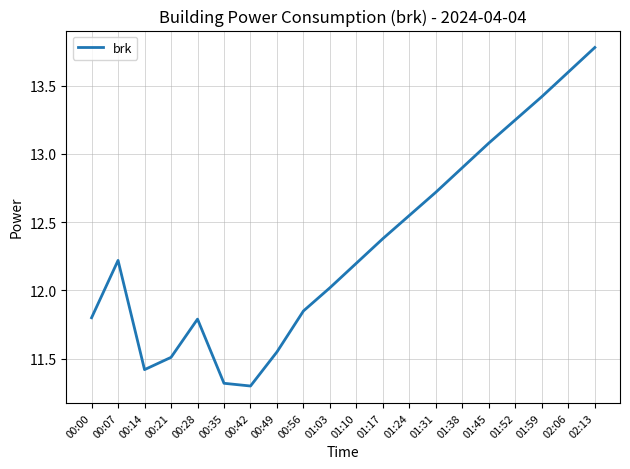

What is the average value?

12.3